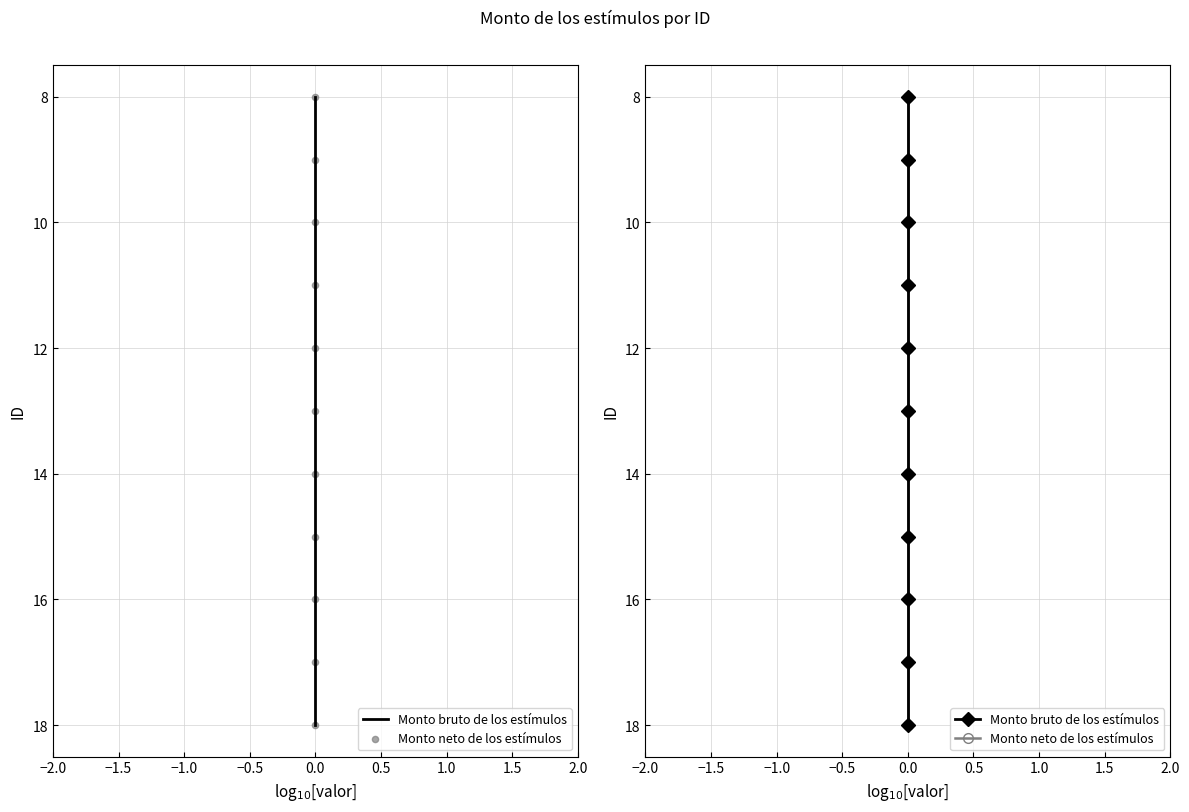

Which series has the largest total across all categories?

Monto bruto de los estímulos